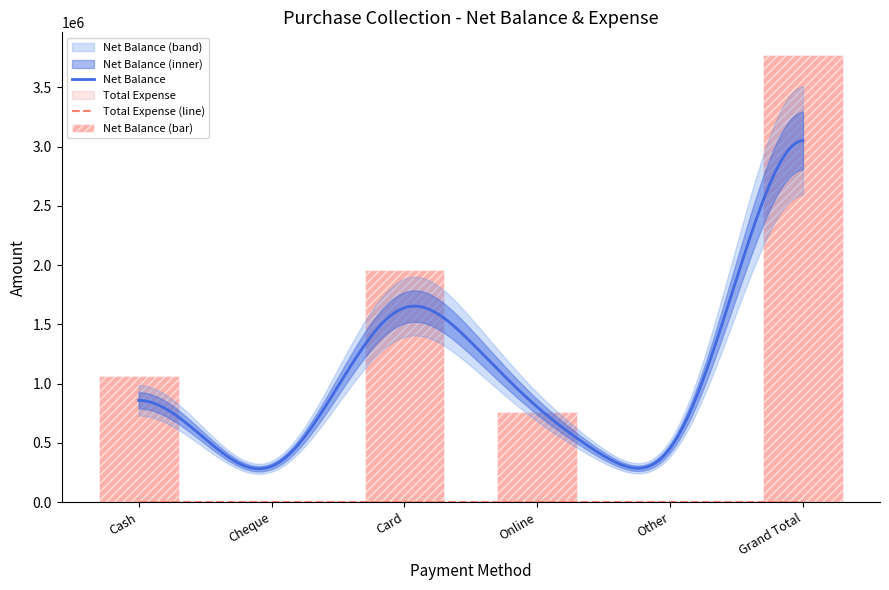

What position from the left is Cash?

1